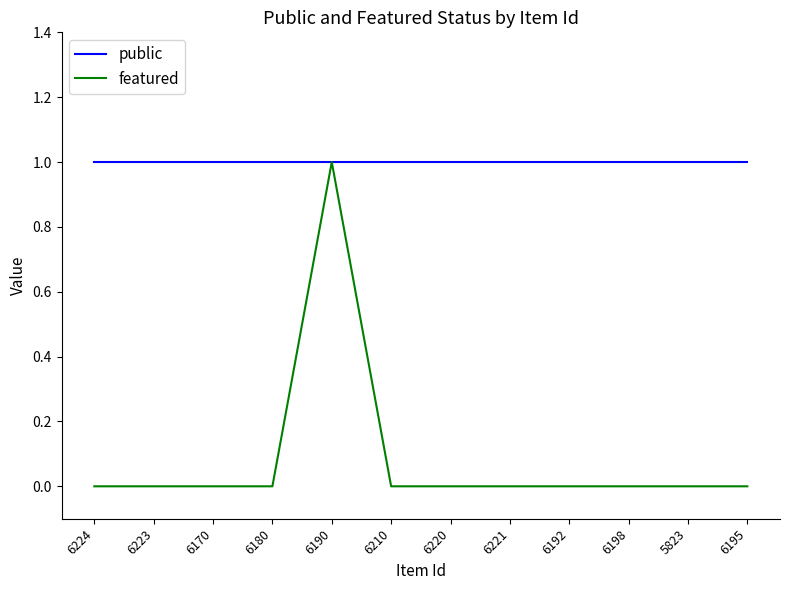

Does the chart have visible grid lines?

No